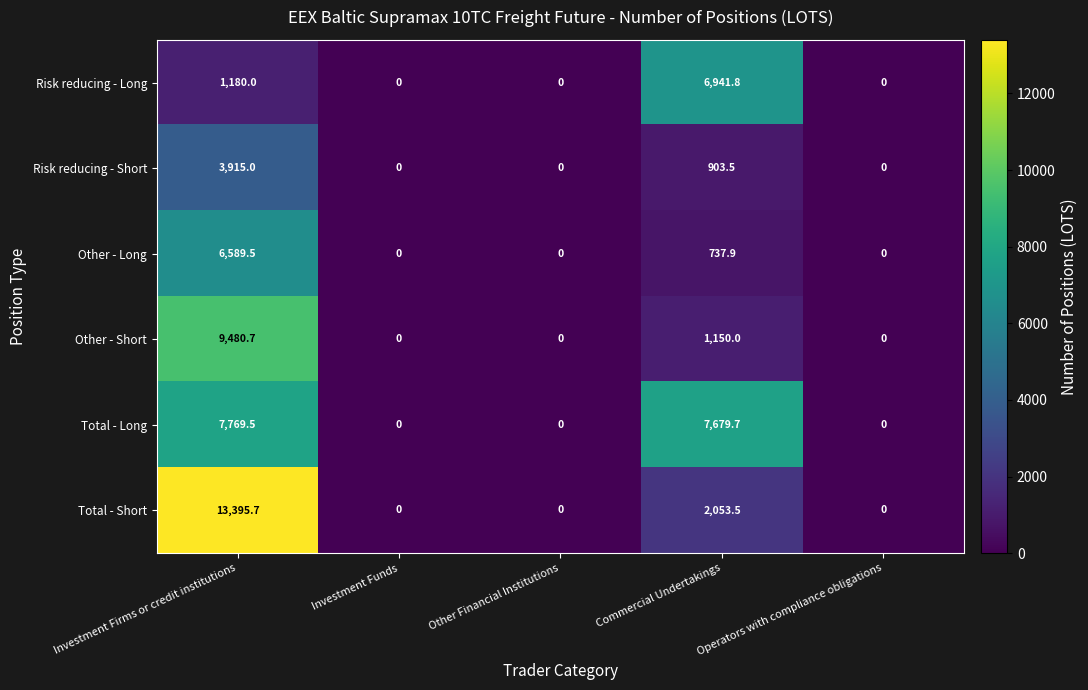

Is it true that Total - Long equals 1741.4 at Commercial Undertakings?

False